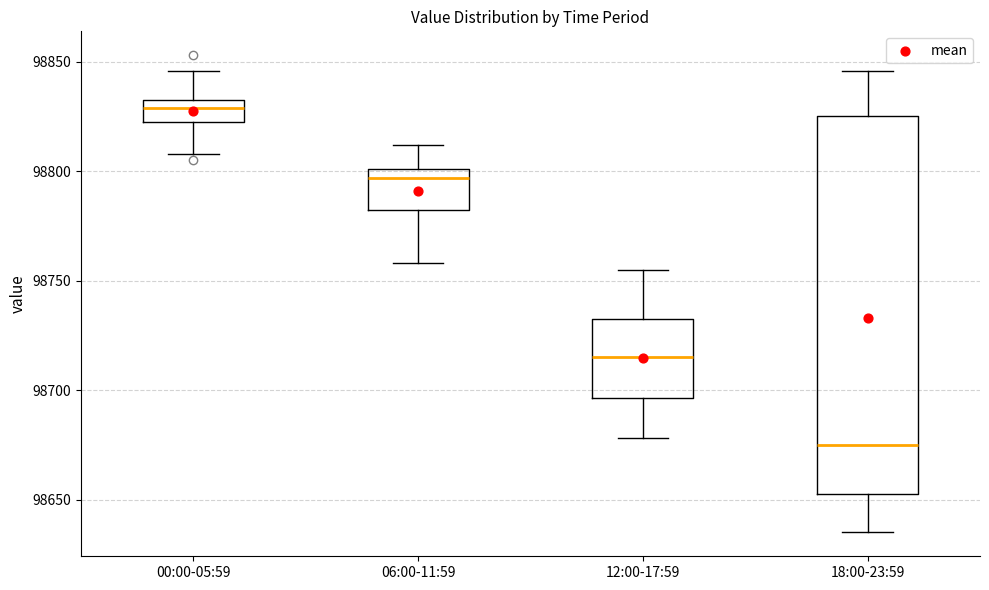

Reading left to right, transcribe this box plot: for each box, give where its median line is, the range the box spans, and where its two whiskers end, as read against the y-axis. The values are not printed on the chart, so give them approximately, as read against the axis.

00:00-05:59: median 98830, box 98825 to 98835, whiskers 98810 to 98845
06:00-11:59: median 98795, box 98785 to 98800, whiskers 98760 to 98810
12:00-17:59: median 98715, box 98695 to 98735, whiskers 98680 to 98755
18:00-23:59: median 98675, box 98655 to 98825, whiskers 98635 to 98845